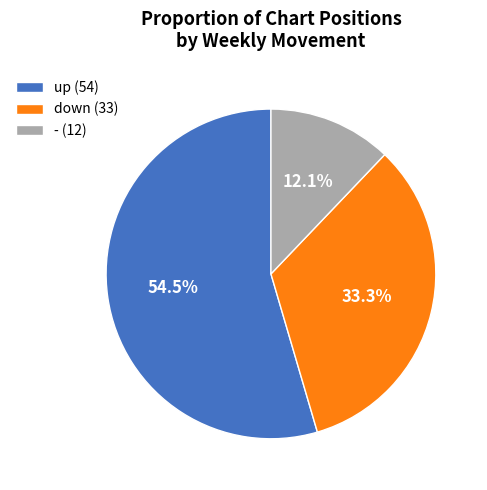

What is the total percentage of down (33) and up (54)?

87.9%